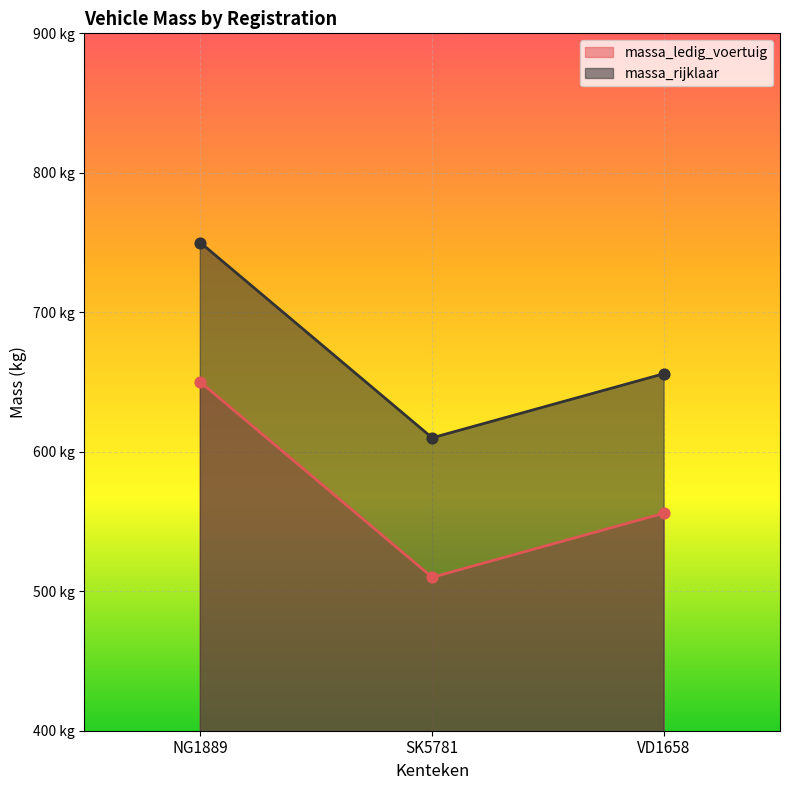

What are all the series names shown in the legend?

massa_ledig_voertuig, massa_rijklaar